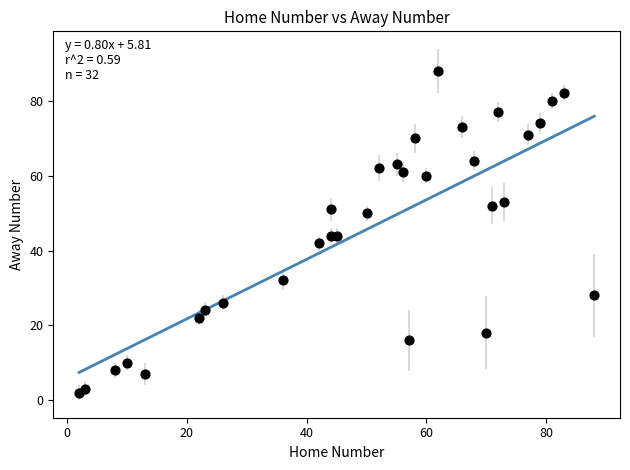

What is the range of X values (max minus min)?

86